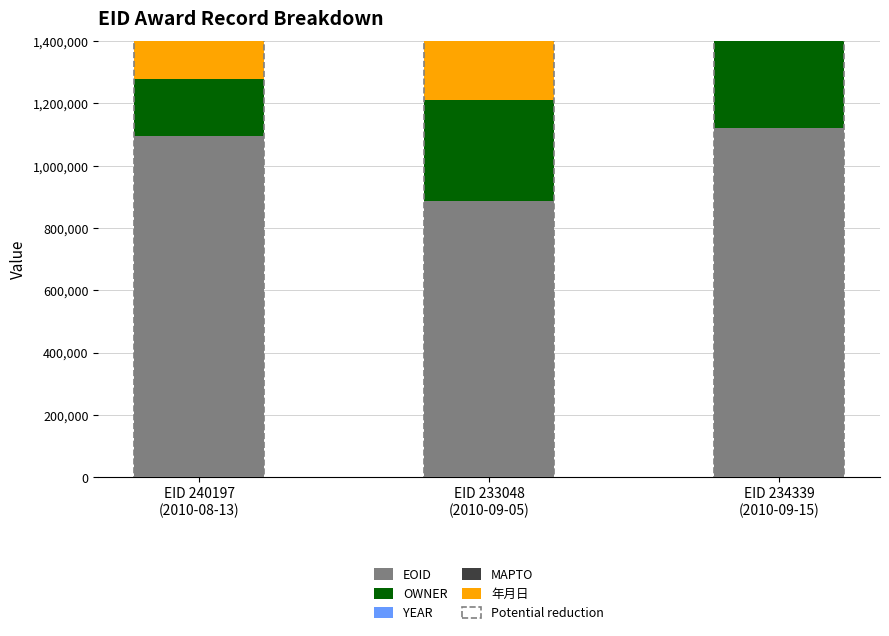

Count the OWNER values in the range 180295 to 323005.

3